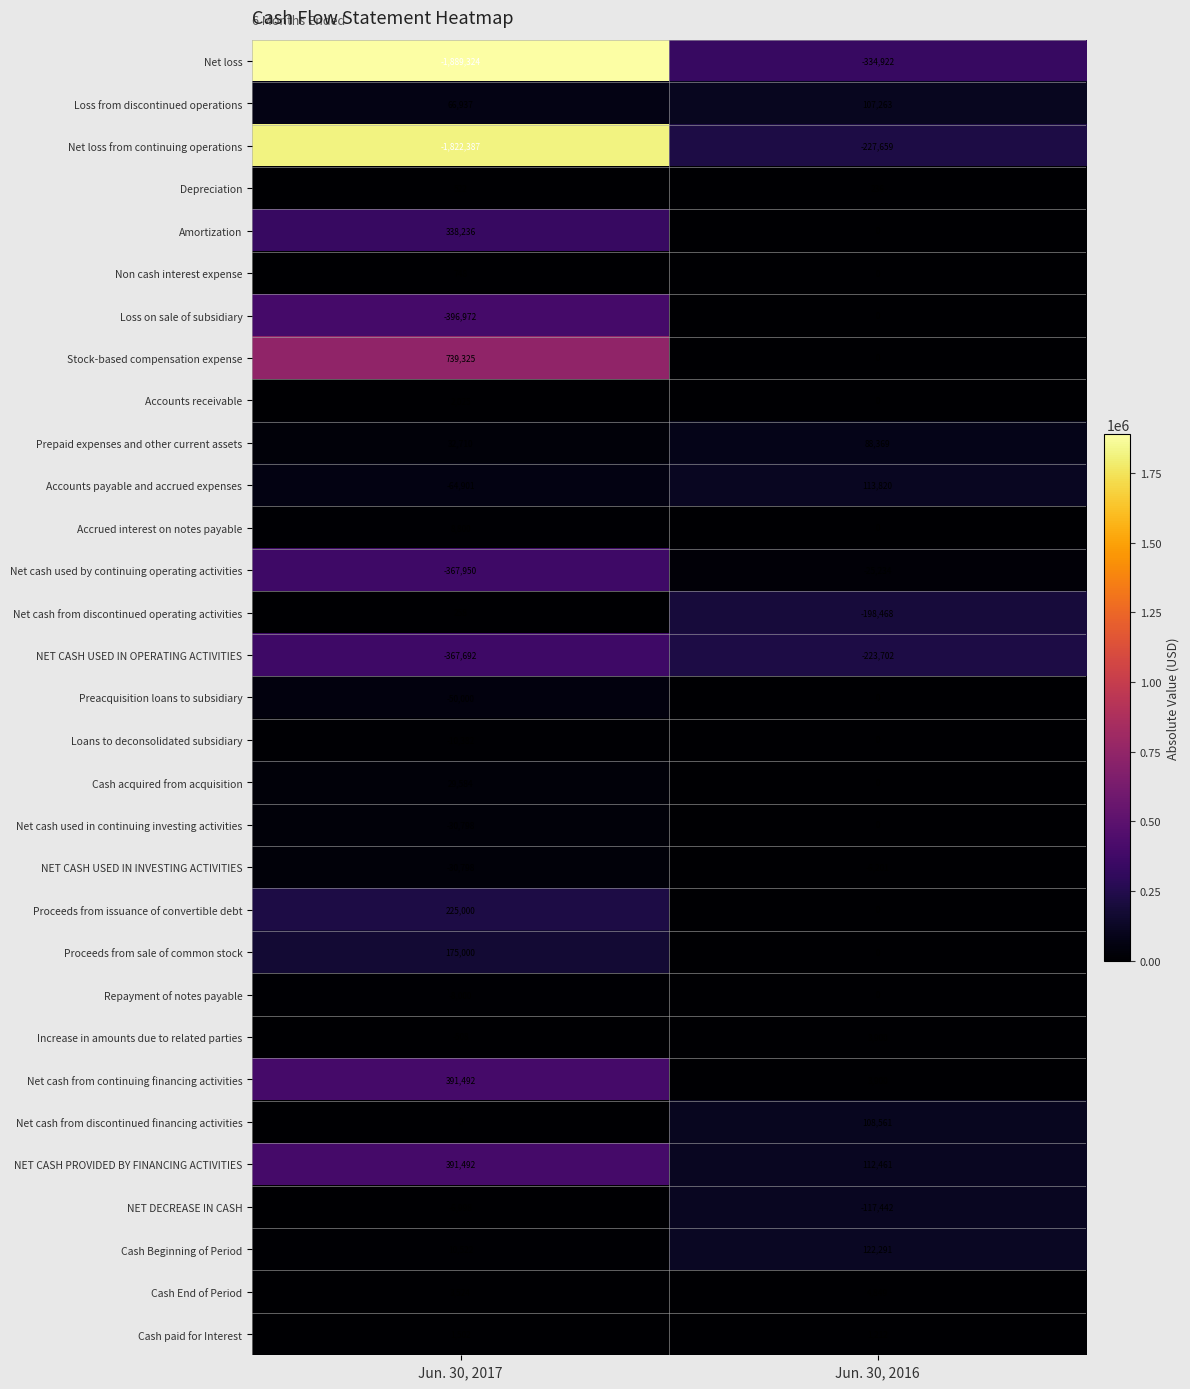

How many values in Preacquisition loans to subsidiary are below zero?

1